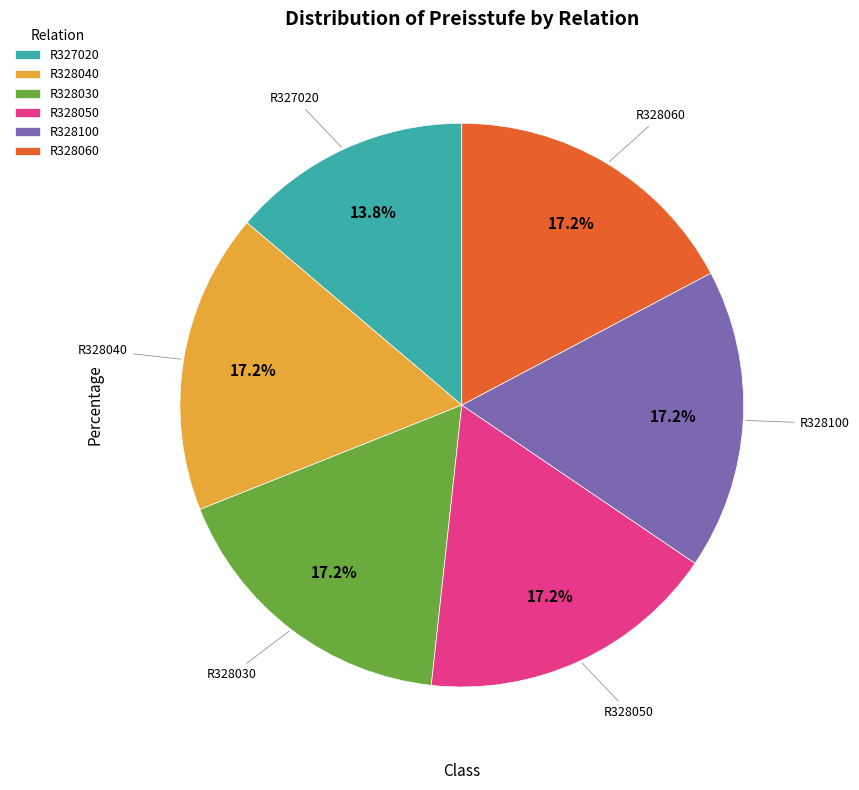

What is the total percentage of R328060 and R328100?

34.5%